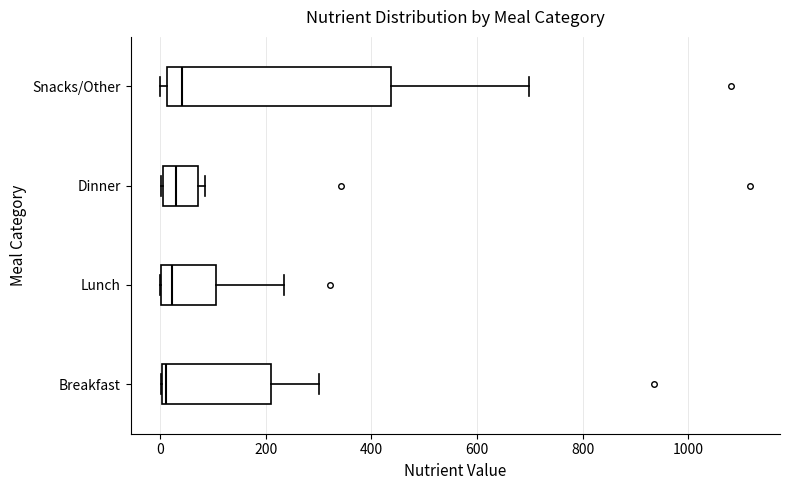

Reading bottom to top, read every box against the x-axis: the position of its median line, the range the box covers, and the ends of its whiskers. The values are not printed on the chart, so give them approximately, as read against the axis.

Breakfast: median 20, box 0 to 200, whiskers 0 to 300
Lunch: median 20, box 0 to 100, whiskers 0 to 240
Dinner: median 20, box 0 to 80, whiskers 0 to 80 (just right of the box's right edge)
Snacks/Other: median 40, box 20 to 440, whiskers 0 to 700